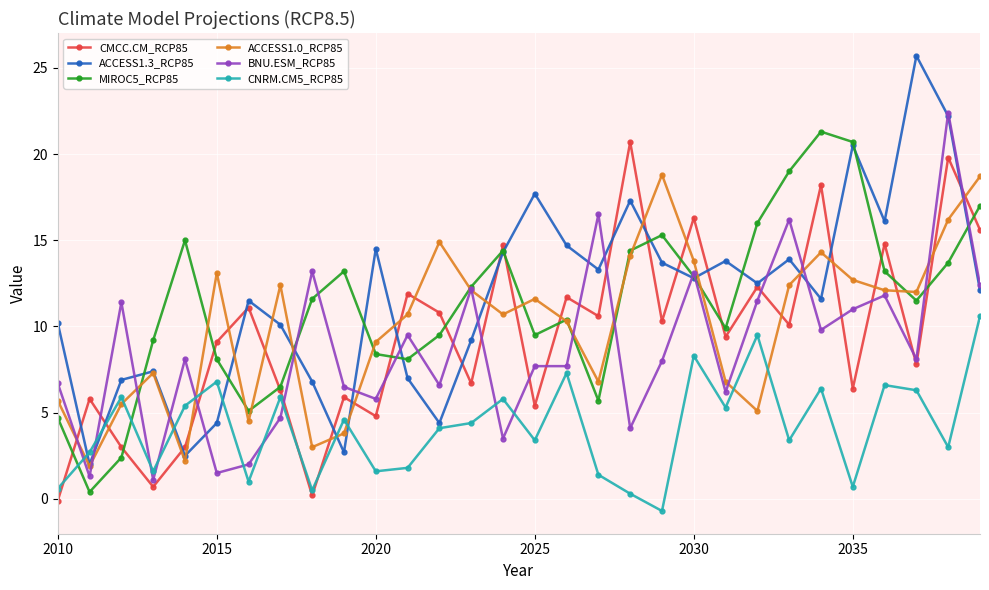

What is the minimum value shown in the chart?

-0.7